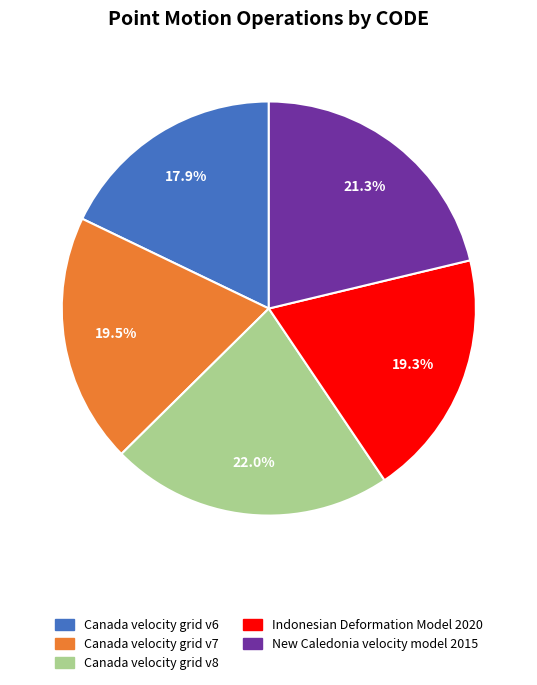

What percentage is the Indonesian Deformation Model 2020 slice, to the nearest percent?

19%